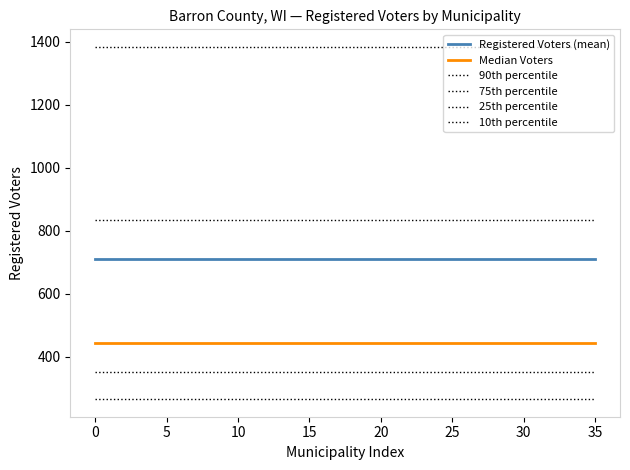

How many lines are shown in the chart?

6